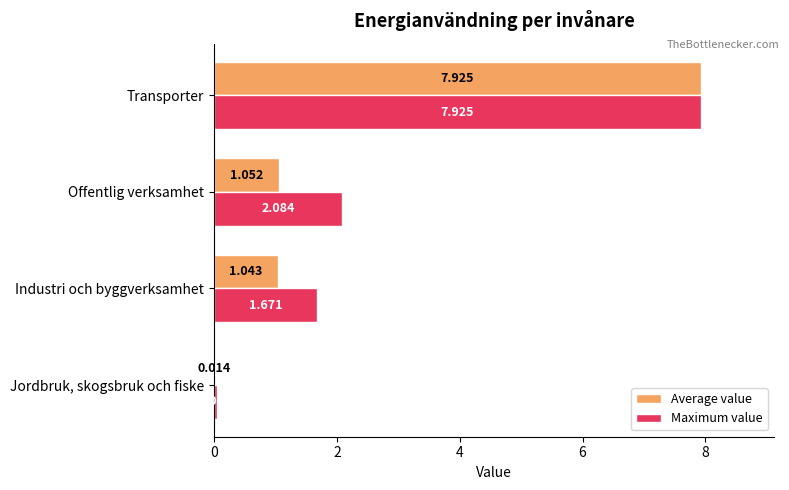

Where is Maximum value nearest to the value 3?

Offentlig verksamhet